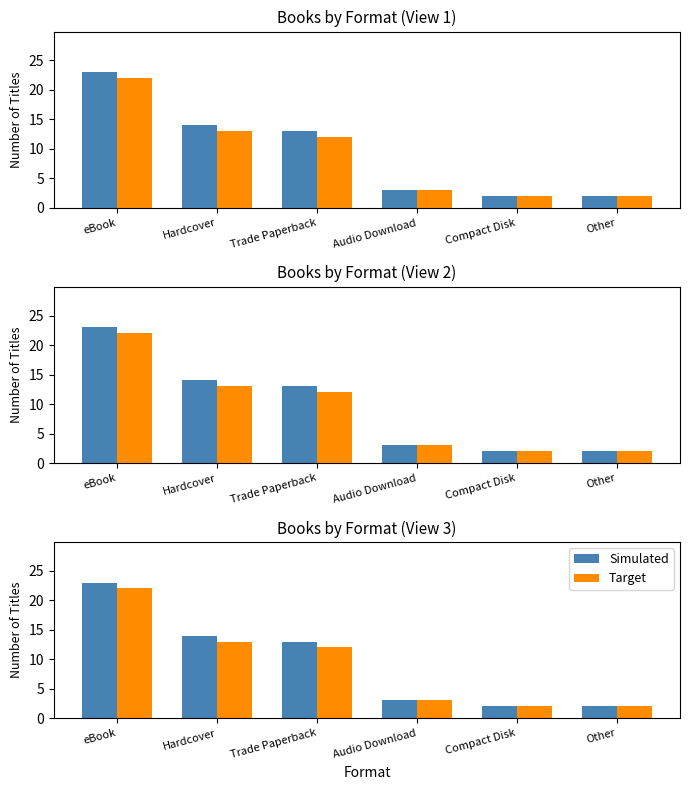

Rank the series by their maximum value, from lowest to highest.

Target, Simulated